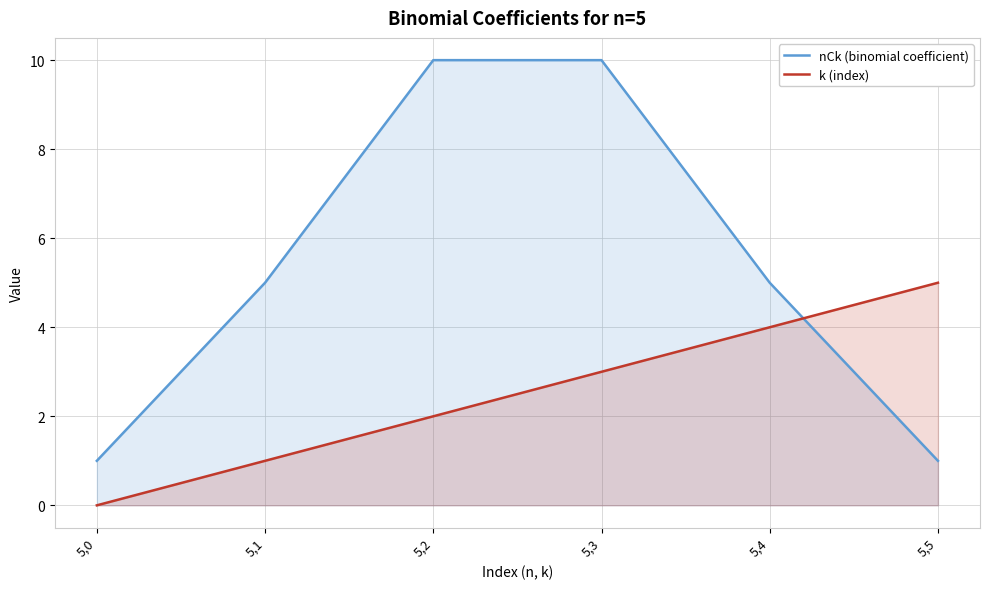

Rank the series by their maximum value, from highest to lowest.

nCk (binomial coefficient), k (index)